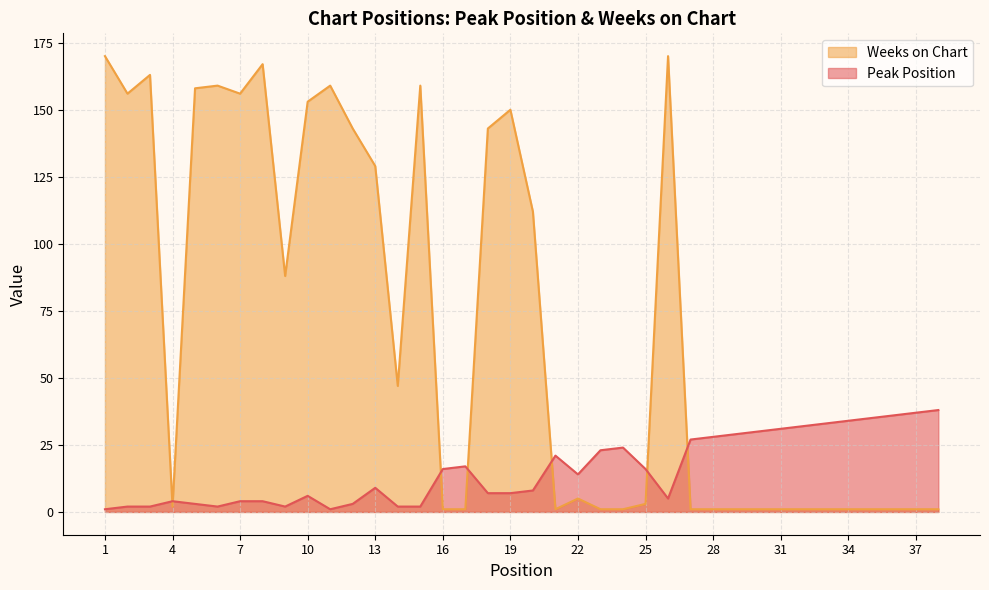

What is the total value across all series at 6?

161